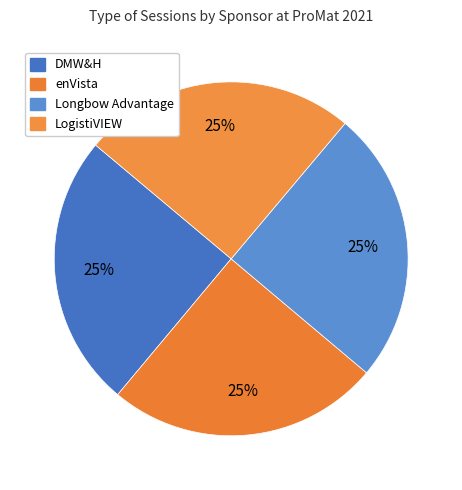

How many segments does this pie chart have?

4